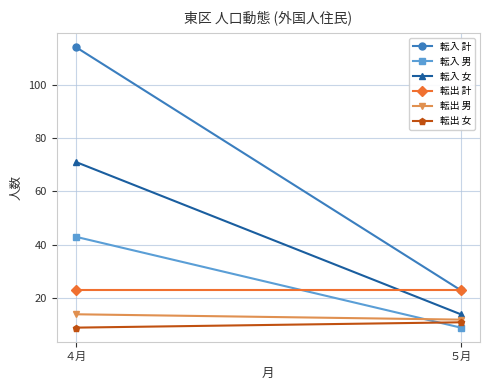

What is the average value of the 転出 計 series?

23